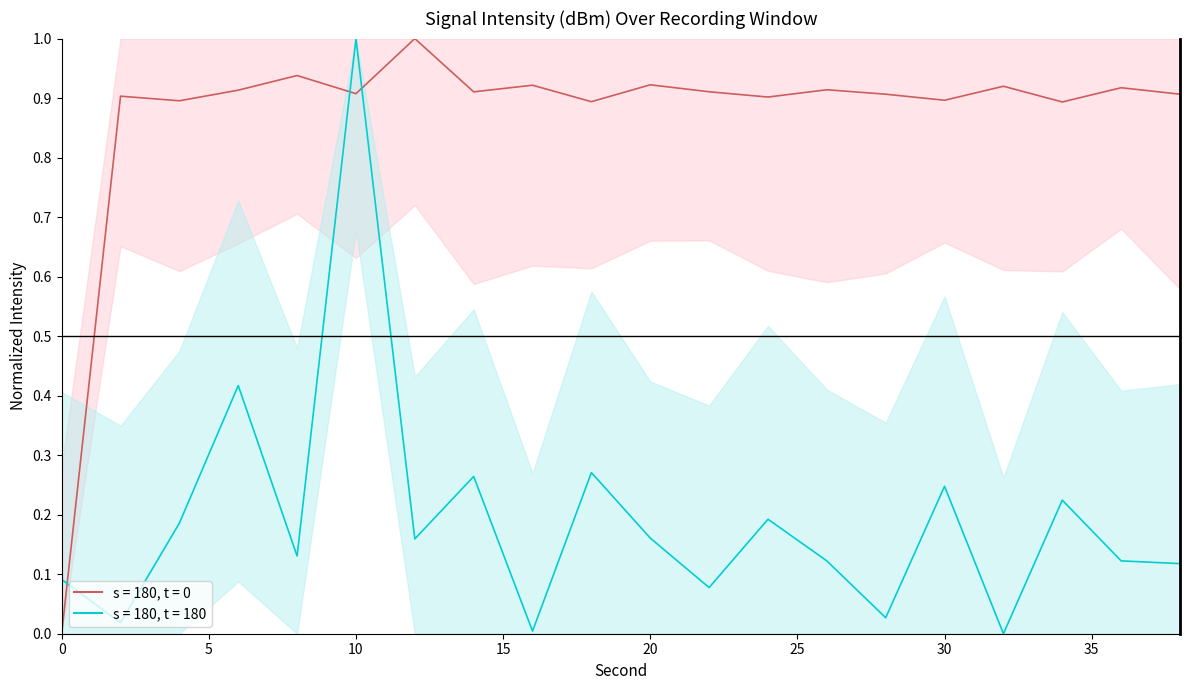

Reading left to right, transcribe all the data shown in this chart.

intensity_raw: 0.0	0.9	0.9	0.9	0.9	0.9	1.0	0.9	0.9	0.9	0.9	0.9	0.9	0.9	0.9	0.9	0.9	0.9	0.9	0.9
intensity_smooth: 0.1	0.0	0.2	0.4	0.1	1.0	0.2	0.3	0.0	0.3	0.2	0.1	0.2	0.1	0.0	0.2	0.0	0.2	0.1	0.1